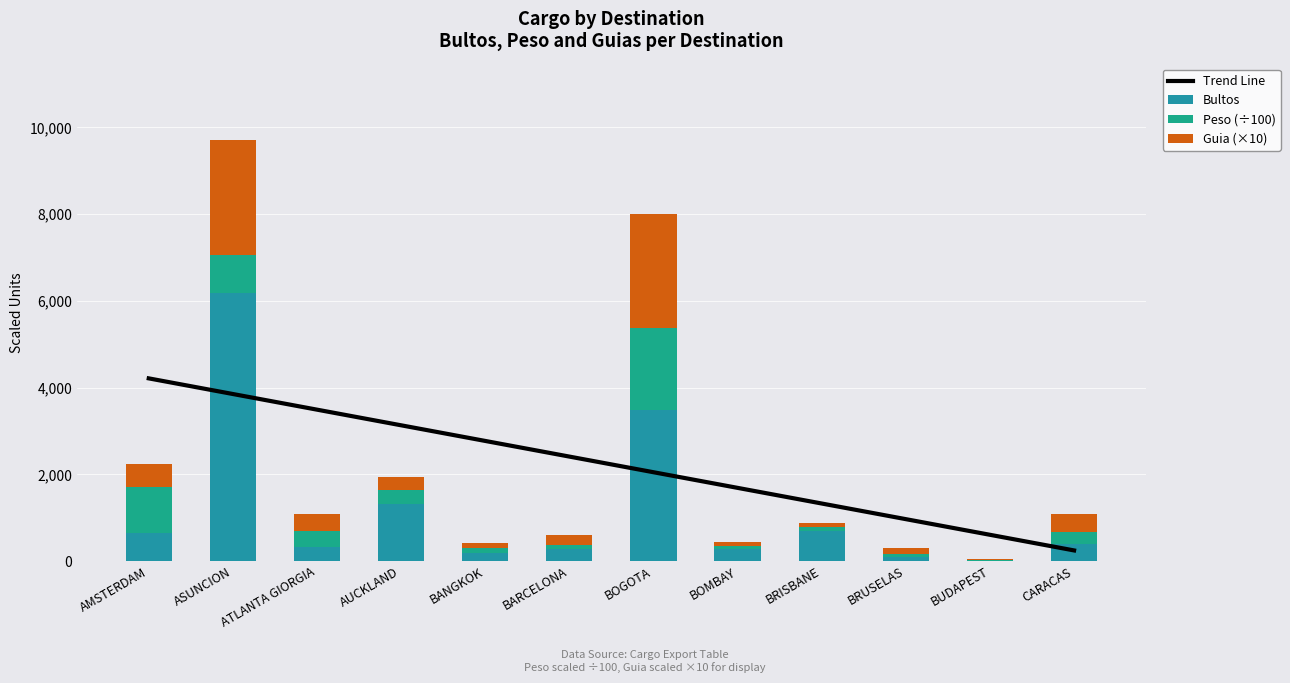

What is the smallest value displayed?

6.0